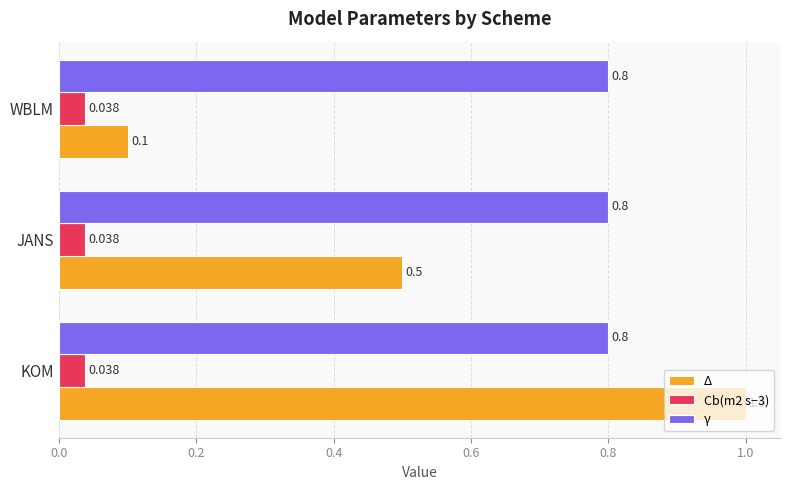

Which series has the largest total across all categories?

γ